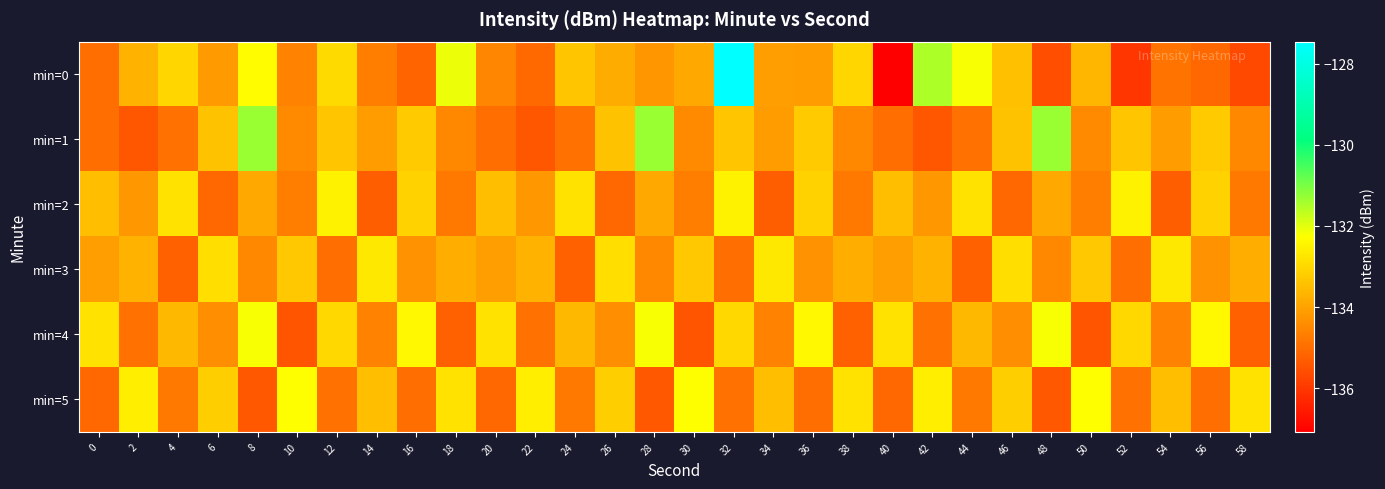

What is the maximum value shown in the chart?

-127.5